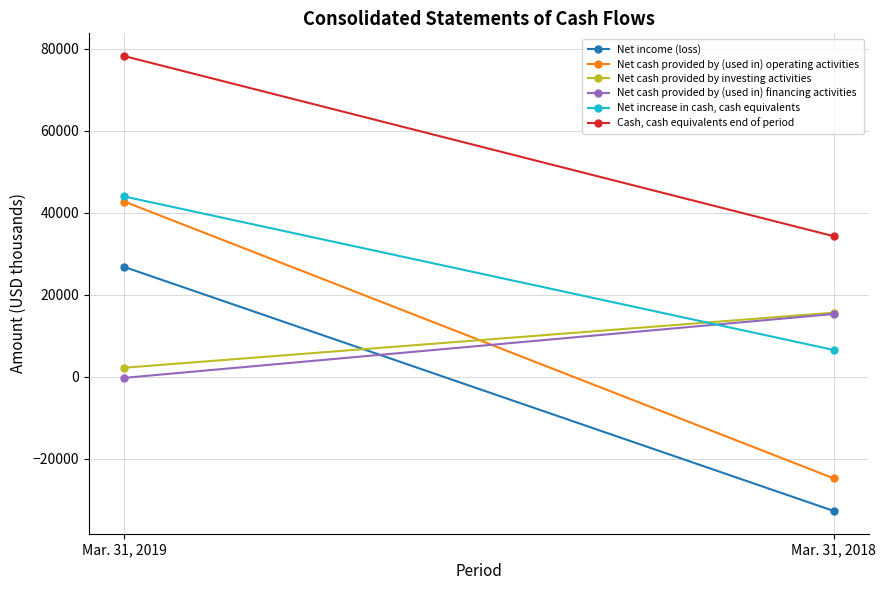

Which label corresponds to the smallest value in the chart?

Mar. 31, 2018